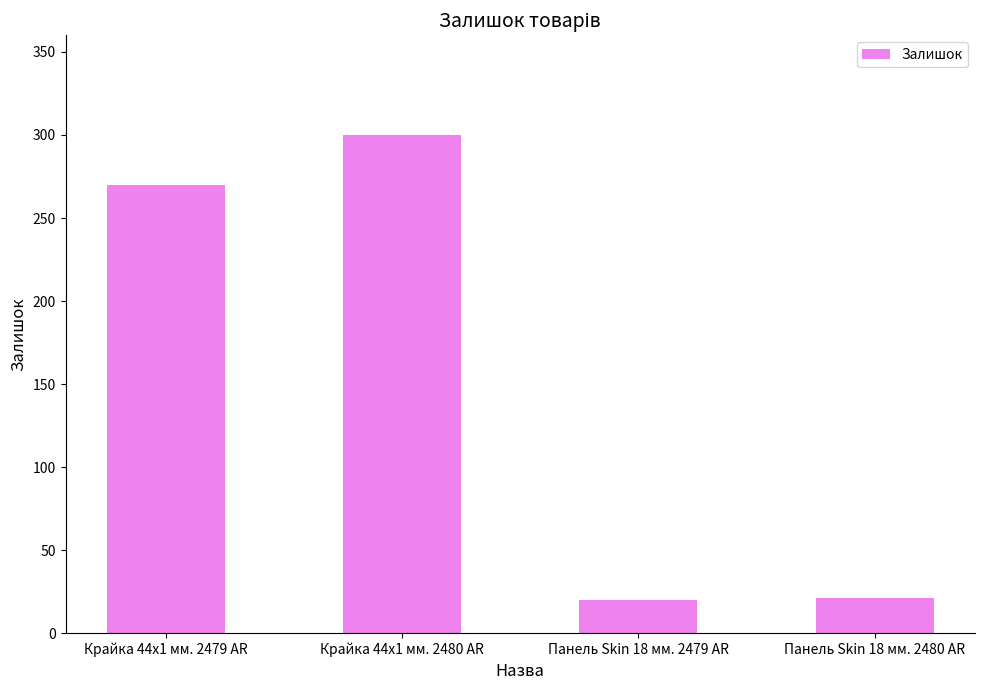

How many bars are there in total?

4